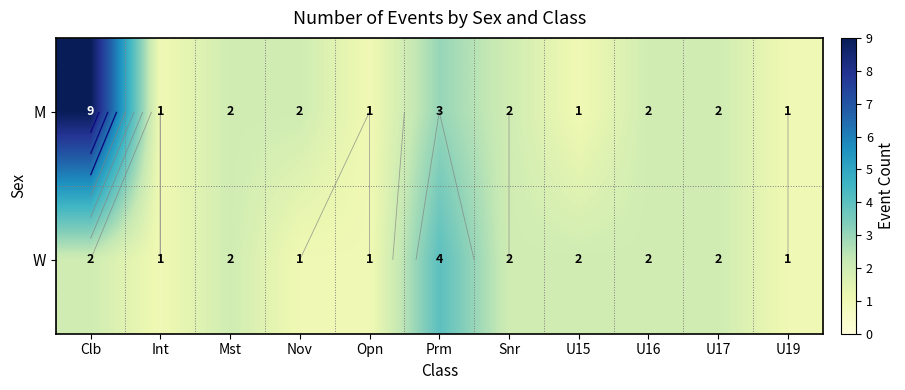

Between U16 and Snr, which is larger?

U16